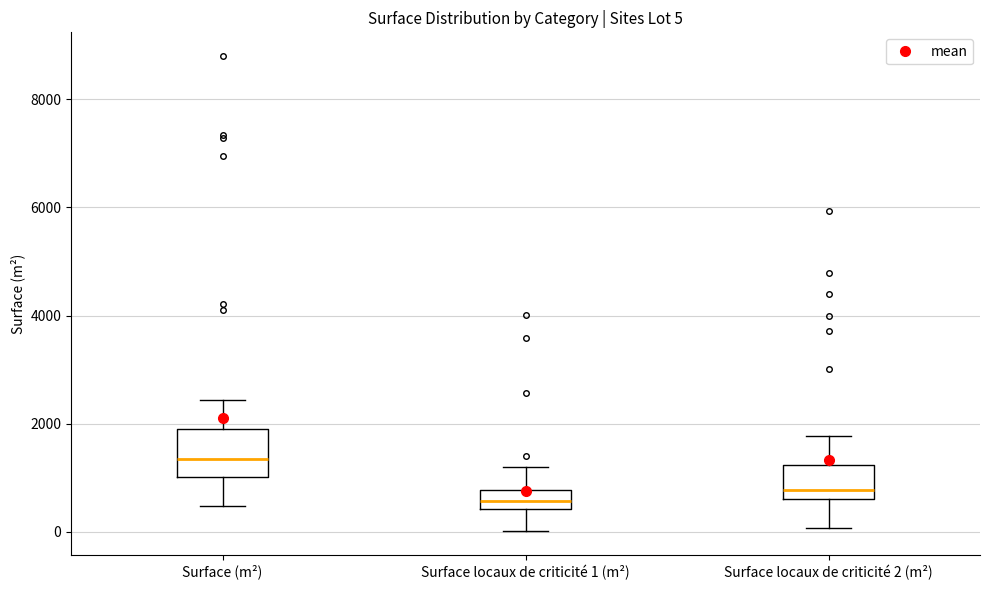

Which box's median line is the highest?

Surface (m²)